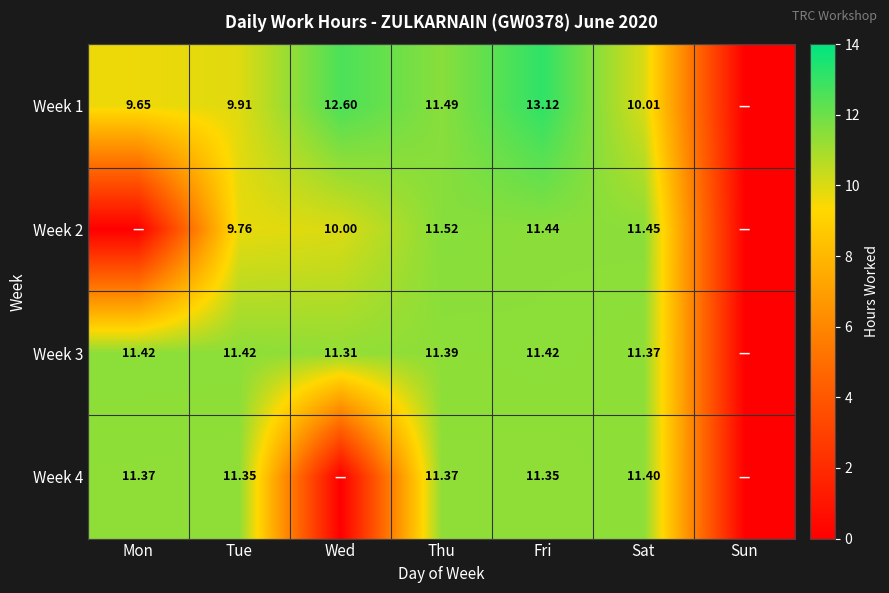

Rank the series at Tue from highest to lowest value.

Week 3, Week 4, Week 1, Week 2